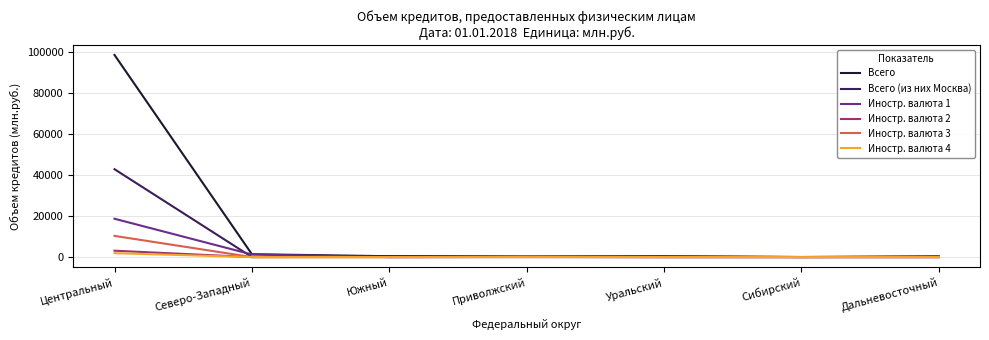

Is the value of Иностр. валюта 3 at Центральный greater than the value of Иностр. валюта 2 at Северо-Западный?

Yes